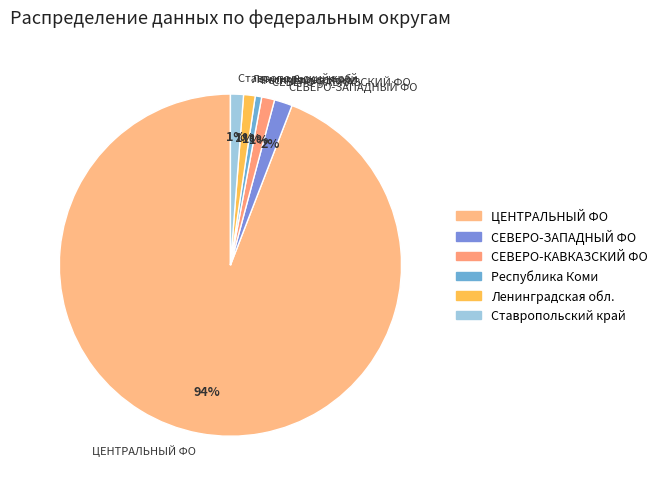

To the nearest percent, what is the combined percentage of СЕВЕРО-КАВКАЗСКИЙ ФО and ЦЕНТРАЛЬНЫЙ ФО?

95%